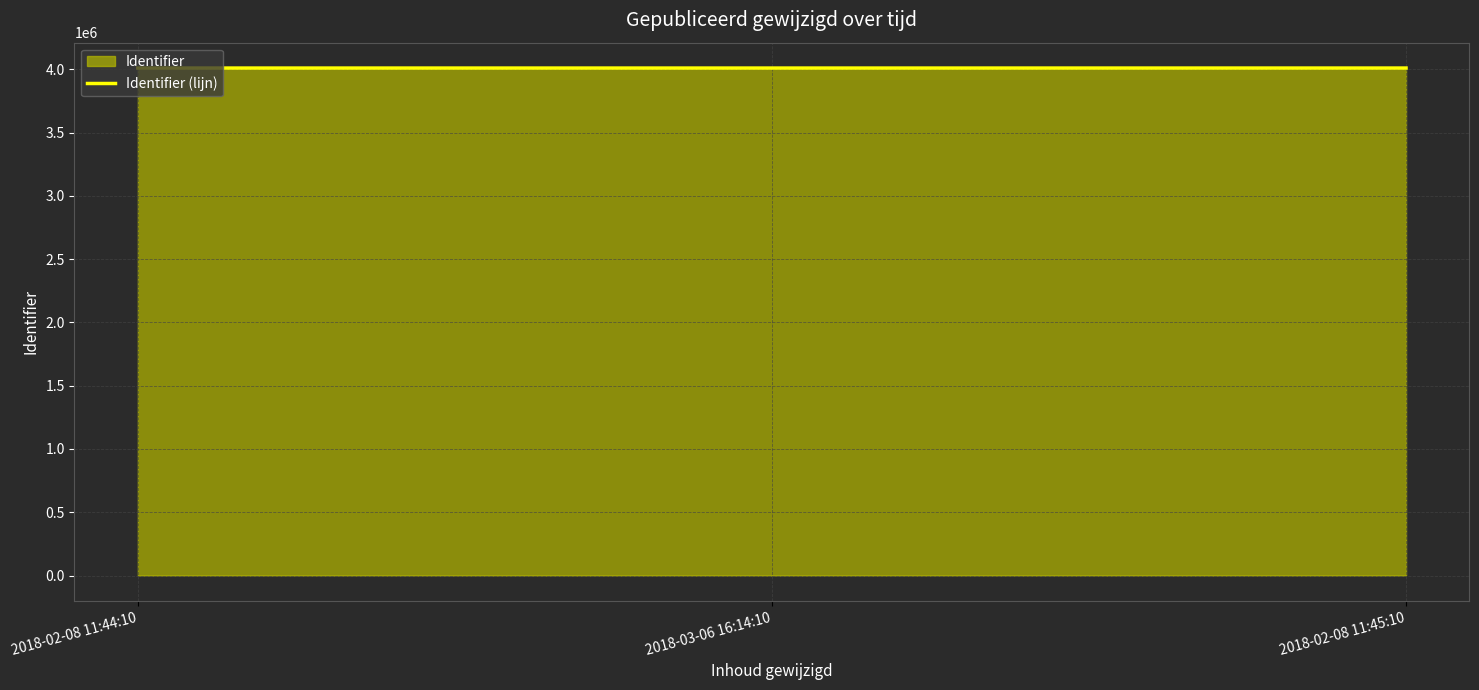

Reading right to left, transcribe all the data shown in this chart.

2018-02-08 11:45:10=4009444	2018-03-06 16:14:10=4009330	2018-02-08 11:44:10=4009329